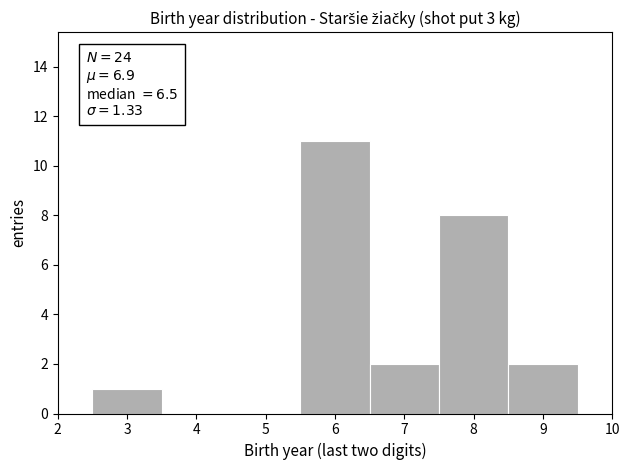

Which range on the x-axis has the tallest bar?

5.5 to 6.5